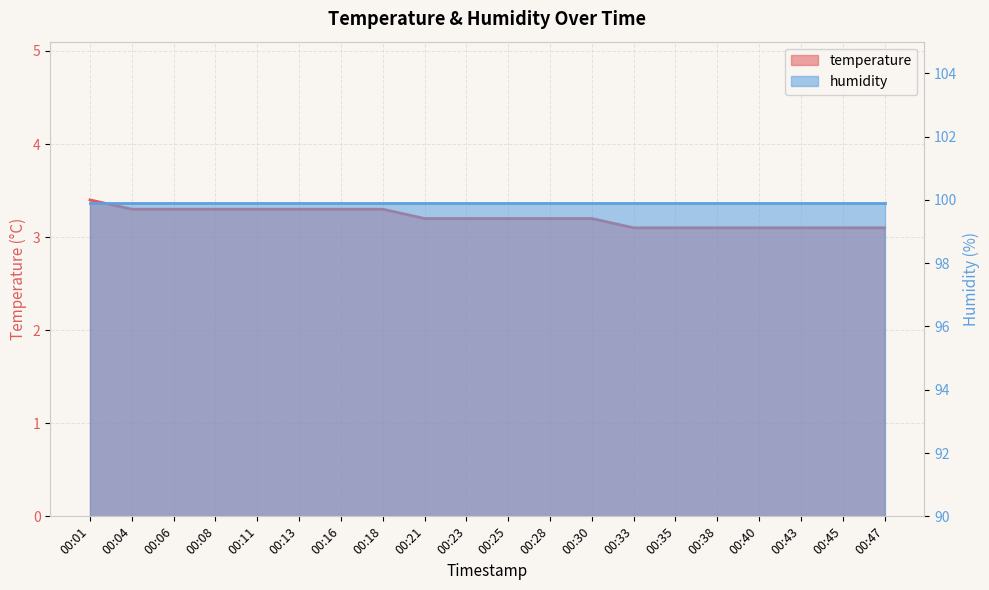

The chart shows a value of 3.3 at 00:06. True or false?

True